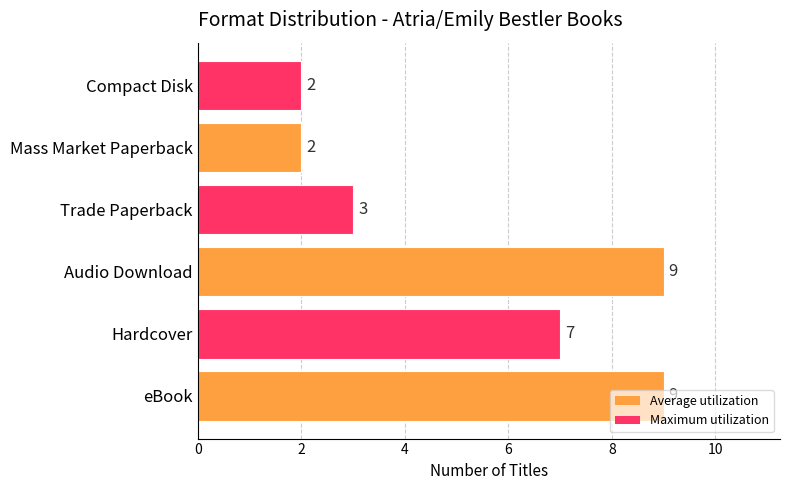

What is the average value?

5